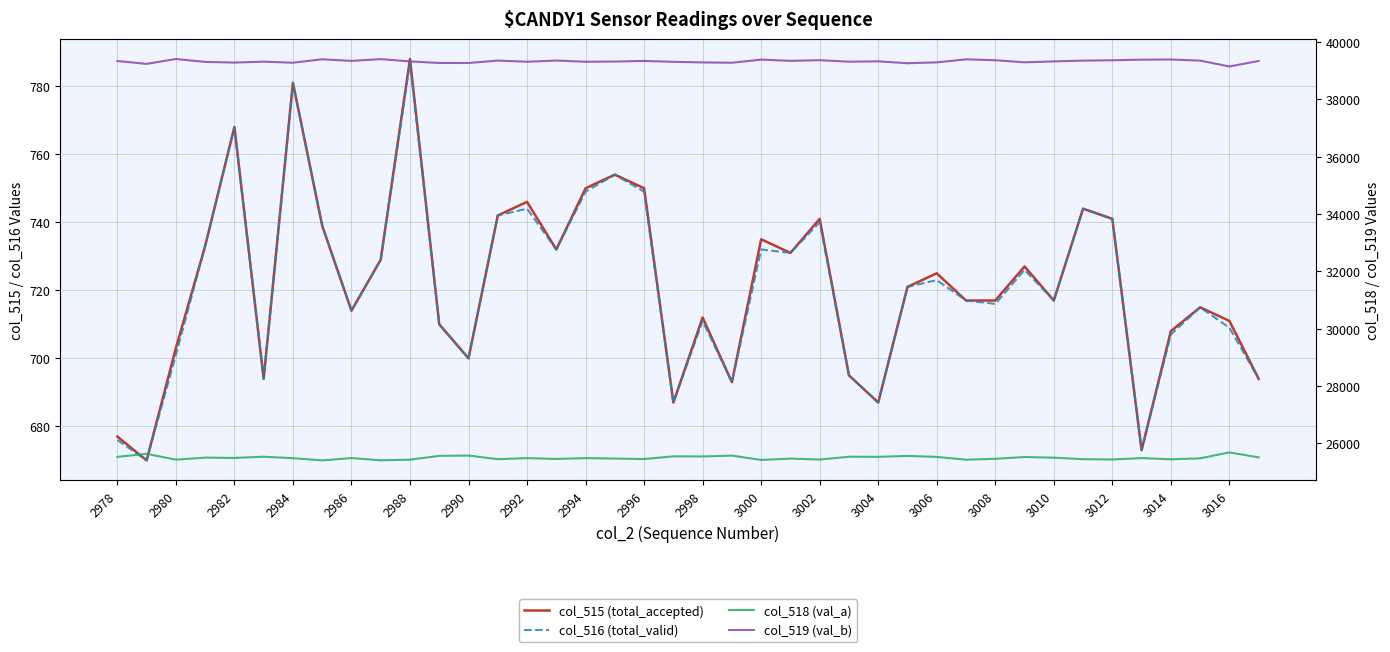

What value does the col_516 (total_valid) series have at 3002?

740